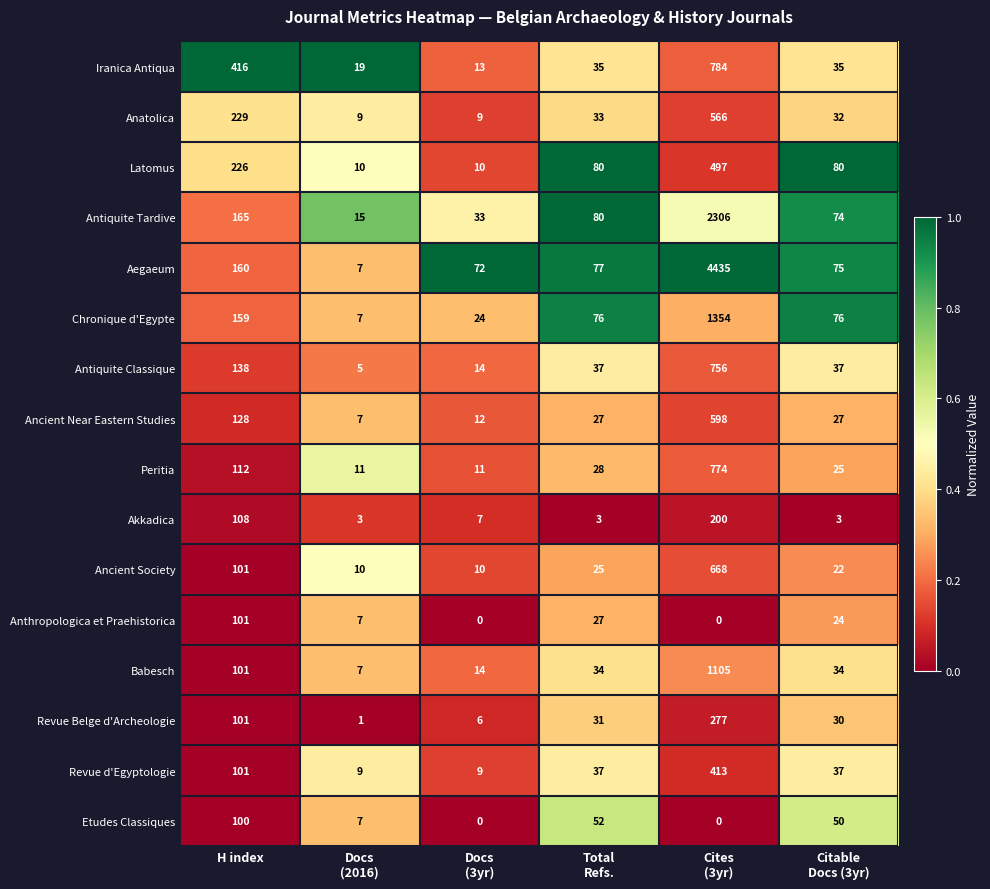

At how many categories does at least one series exceed 0?

6